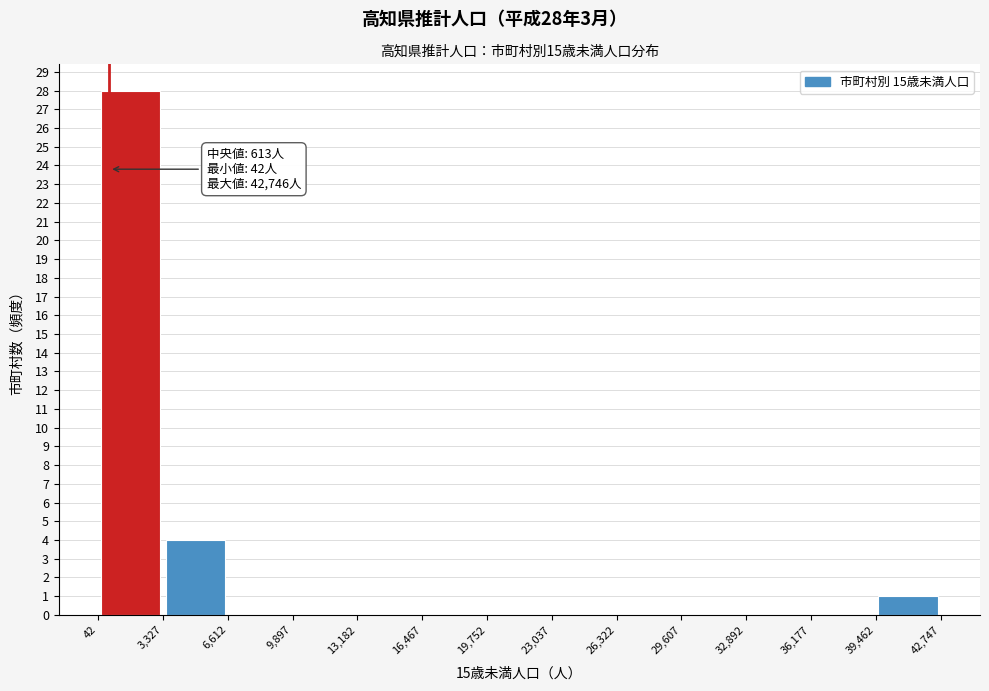

Which range on the x-axis has the tallest bar?

42 to 3,327